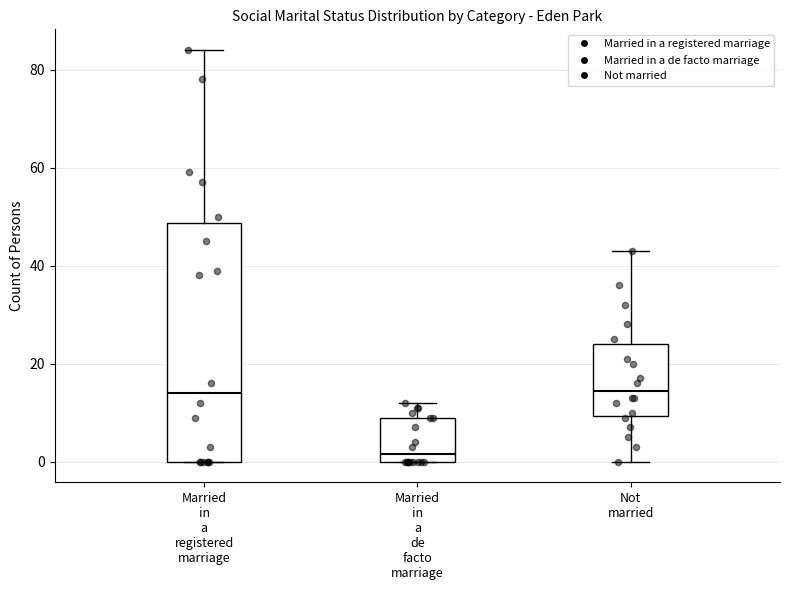

Where is the lower edge of the box for Married in a registered marriage on the y-axis? The values are not printed on the chart, so give them approximately, as read against the axis.

0